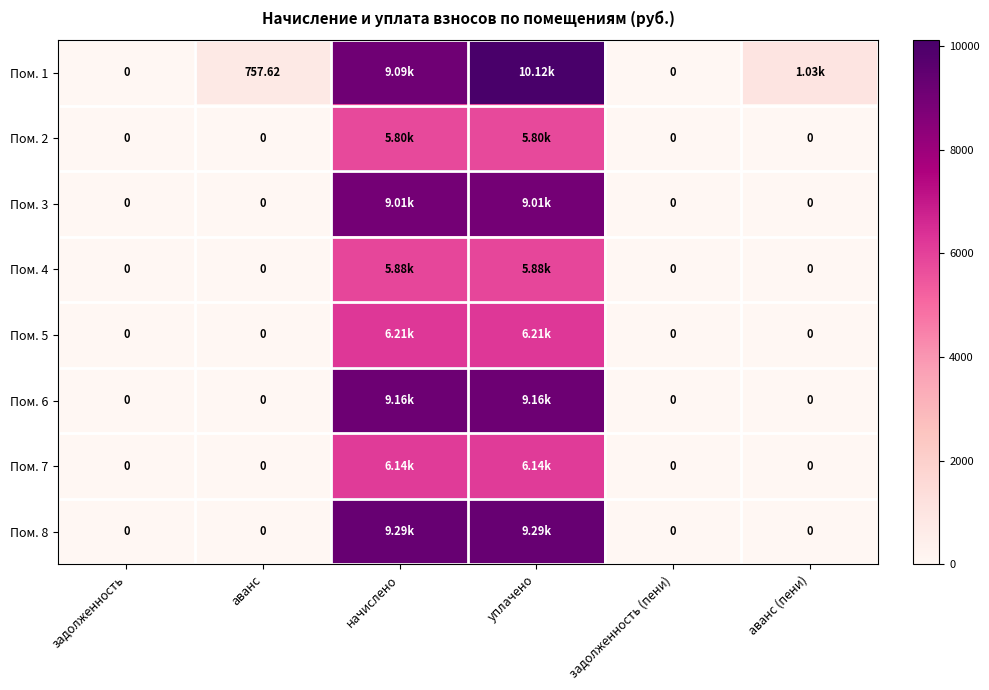

Between аванс (пени) and уплачено, which is larger?

уплачено